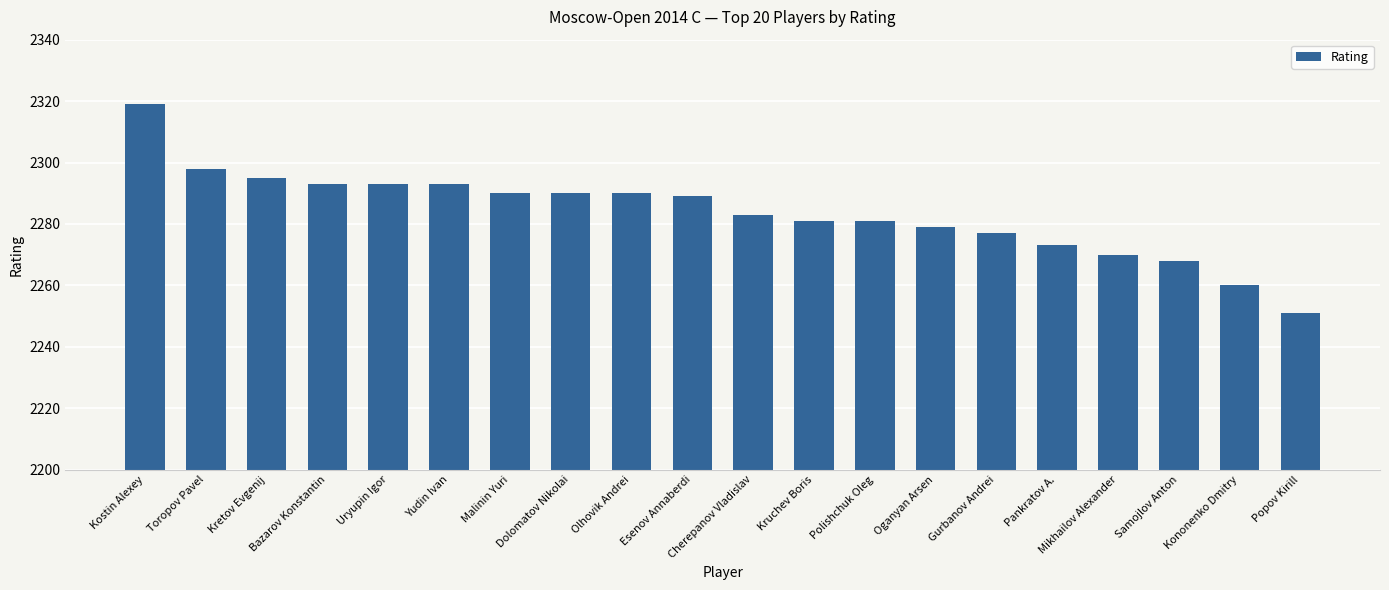

How many bars are there in total?

20